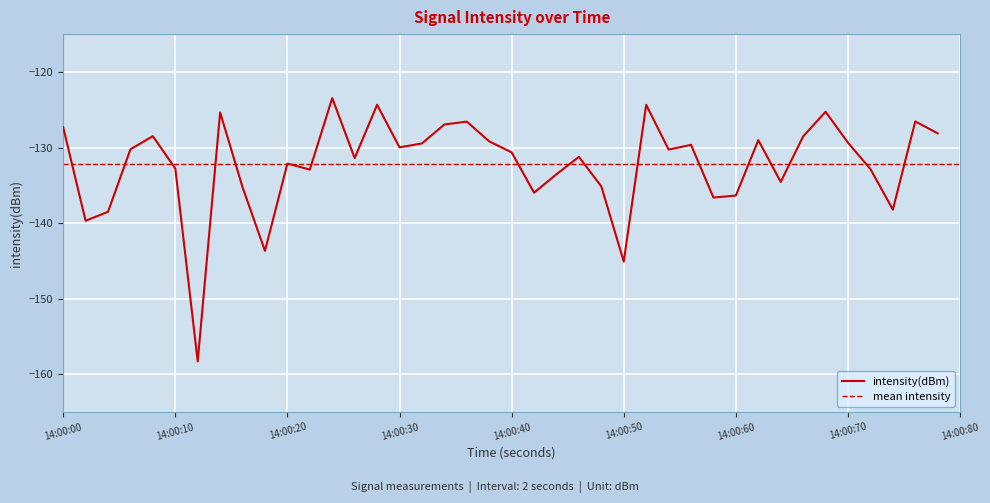

Is it true that intensity(dBm) equals -59.7 at 14:00:20?

False